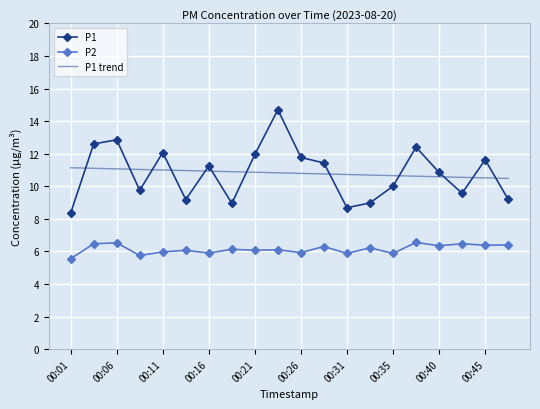

What is the greatest value displayed?

14.7